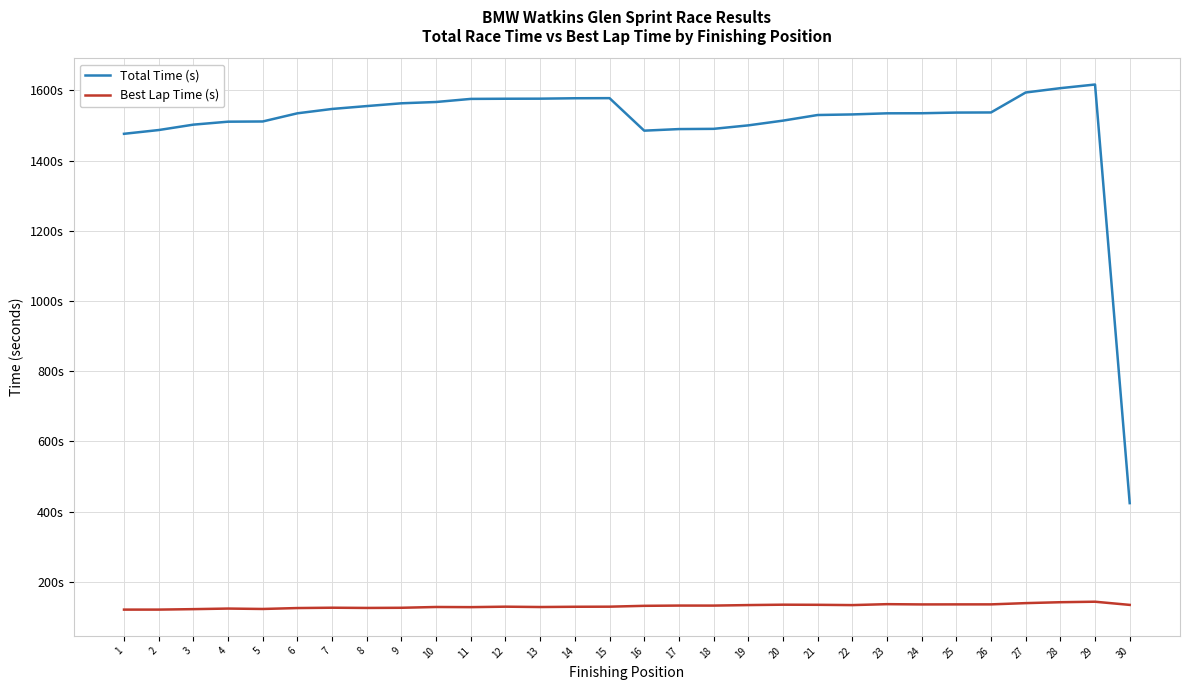

What is the spread (max minus min) of values at 1?

1355.2